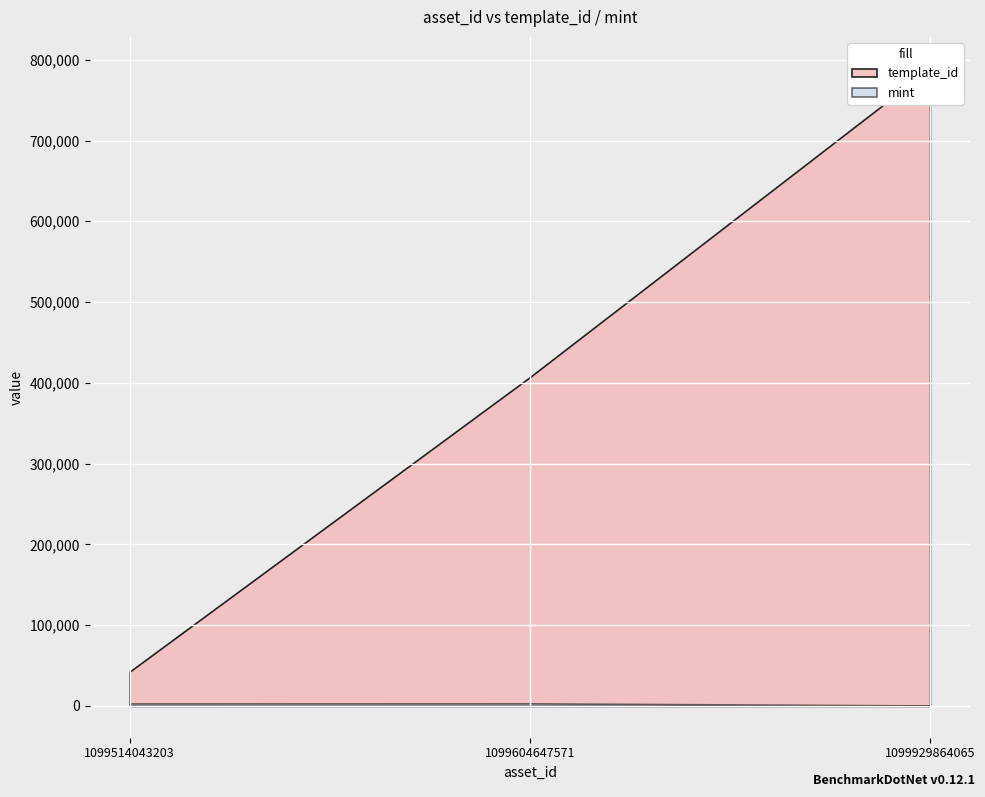

Reading left to right, list all the values displayed in this chart.

template_id: 1099514043203=42421	1099604647571=407032	1099929864065=788866
mint: 1099514043203=2975	1099604647571=3112	1099929864065=481